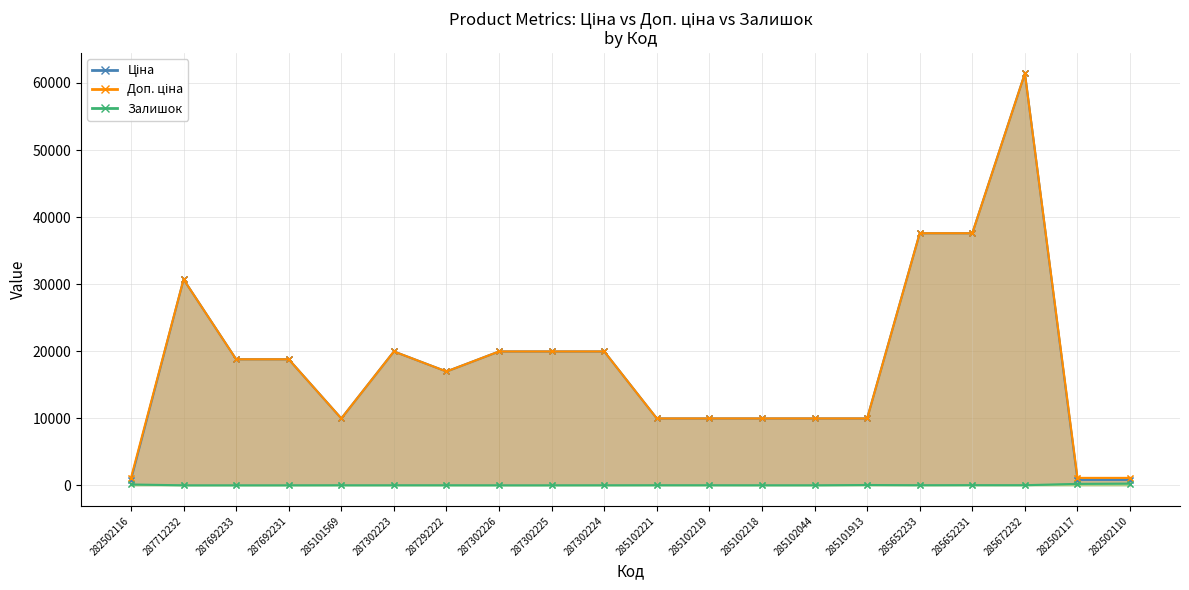

True or false: Ціна and Доп. ціна cross at least once.

False